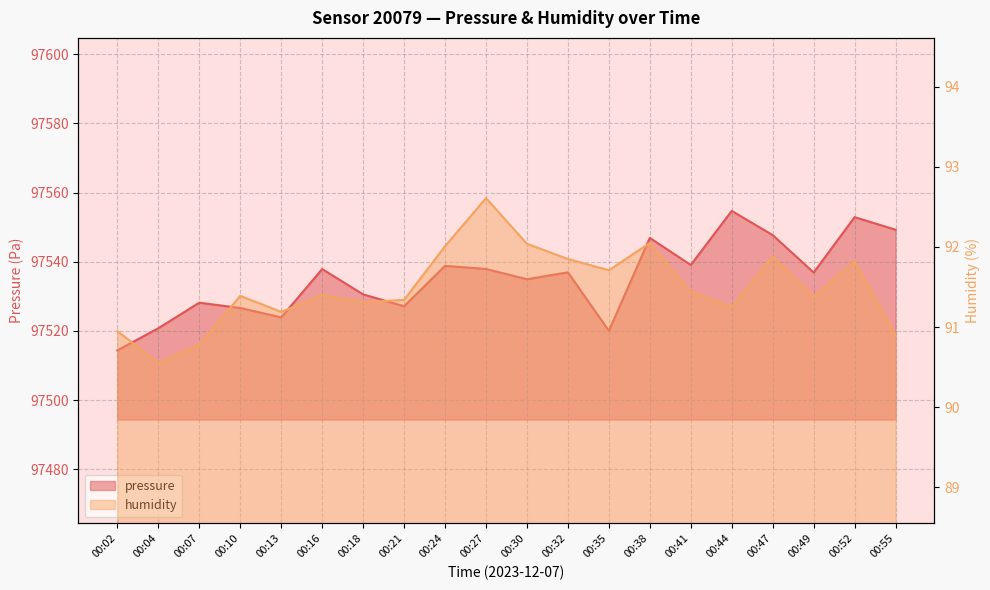

What is the value of the pressure point at the 5th from the left?

97523.9